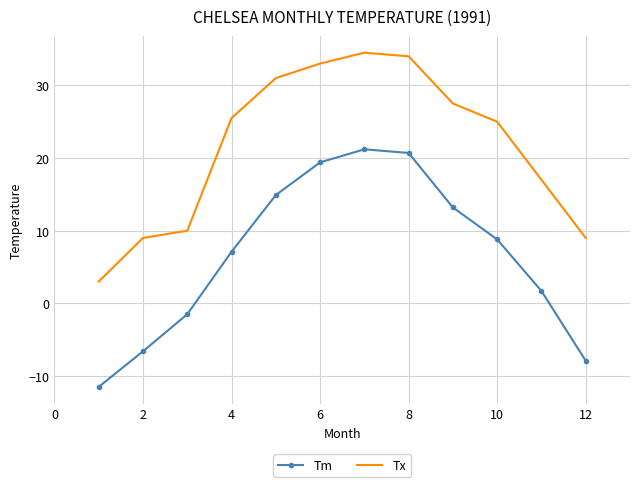

List the series in order of their peak value, lowest first.

Tm, Tx